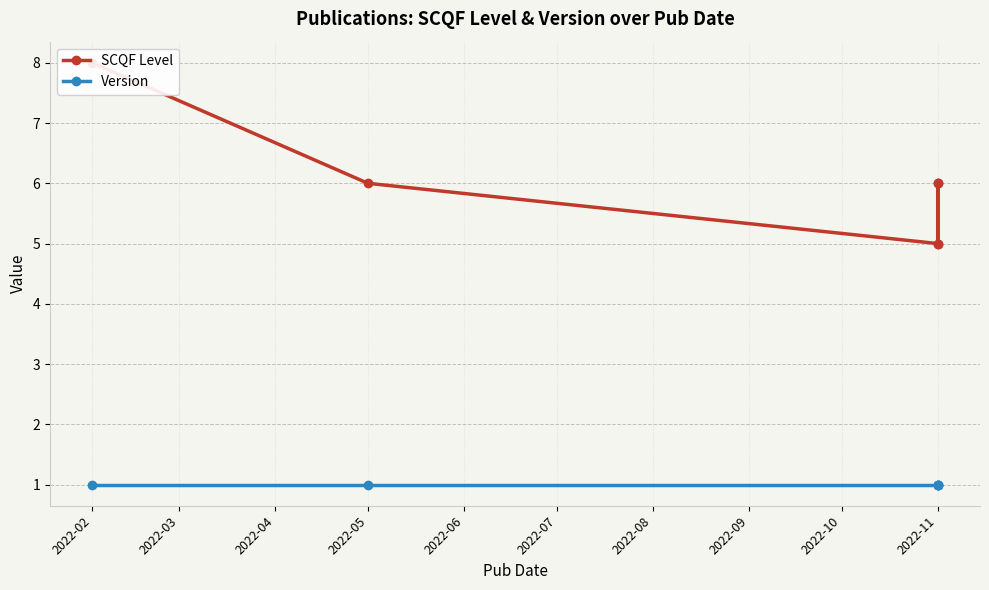

Between 2022-04 and 2022-05, which series saw the biggest shift?

SCQF Level